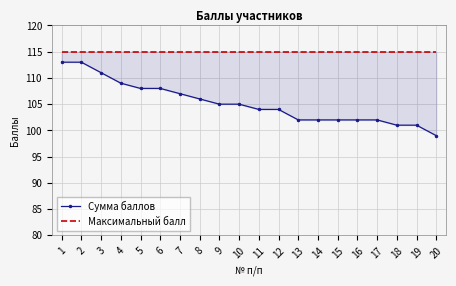

True or false: Максимальный балл and Сумма баллов intersect in this chart.

False